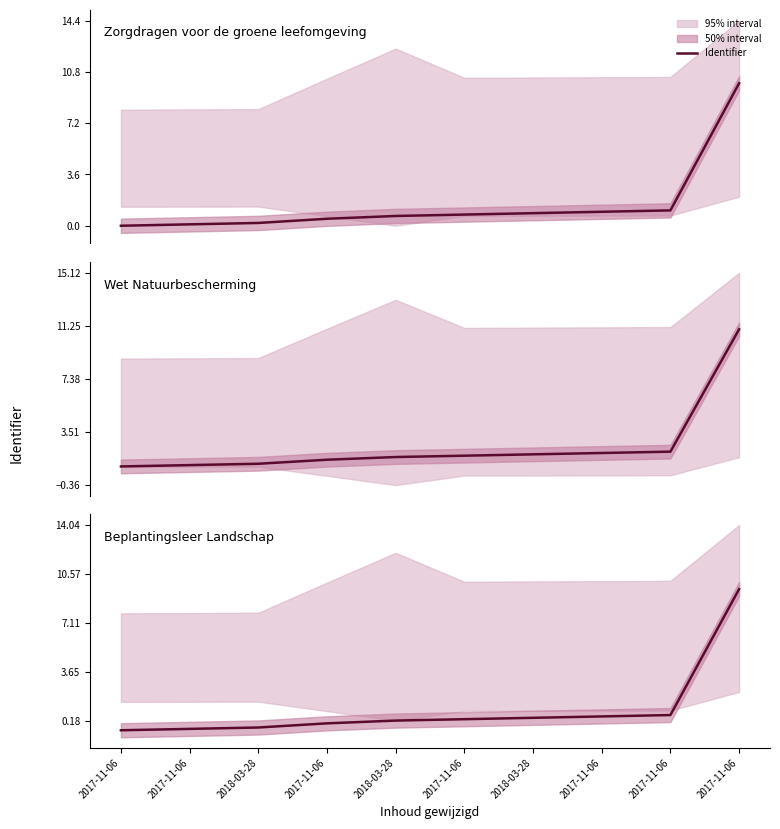

How many negative values are there?

4